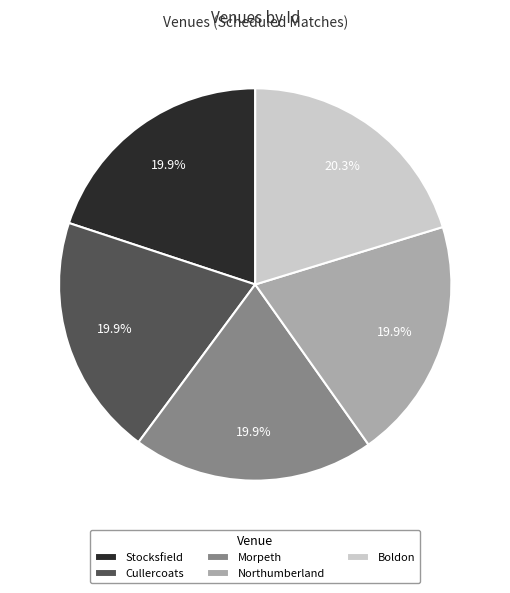

Is there any slice that represents more than half of the pie?

No